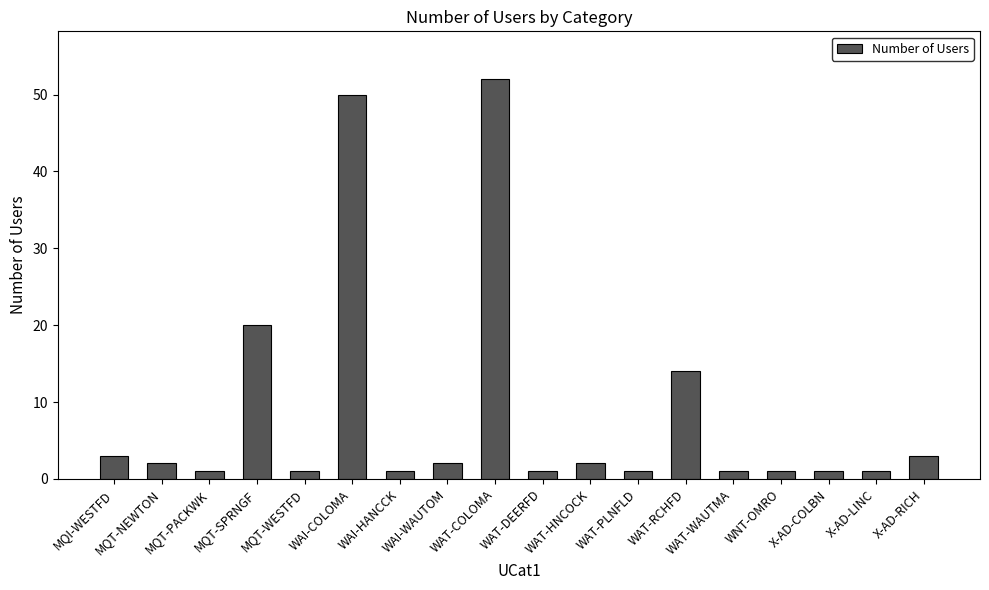

How many data points are less than 2?

9